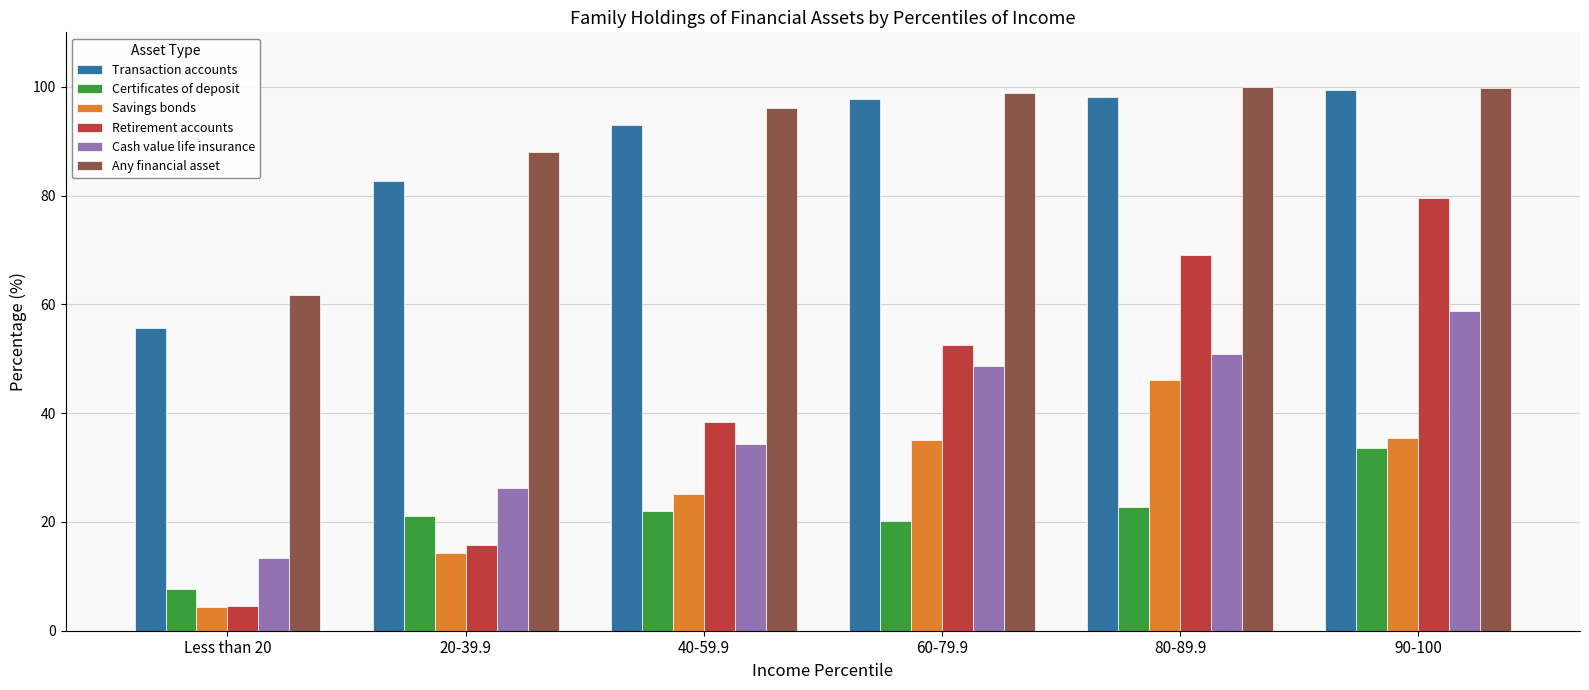

What is the total value across all series at 80-89.9?

386.9